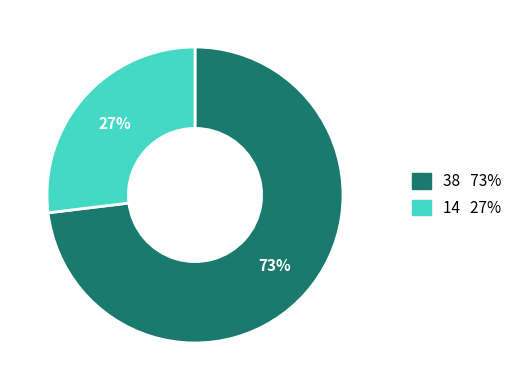

To the nearest percent, what is the difference between the 14 and 38 slice percentages?

46%